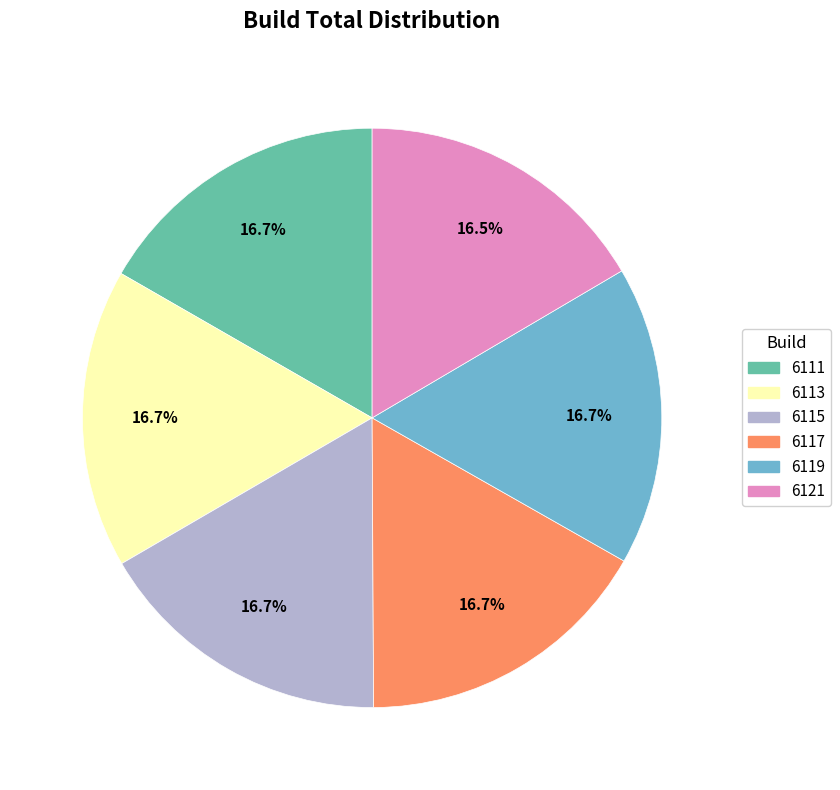

Approximately how many times larger is the value at 6119 compared to 6111?

1.0